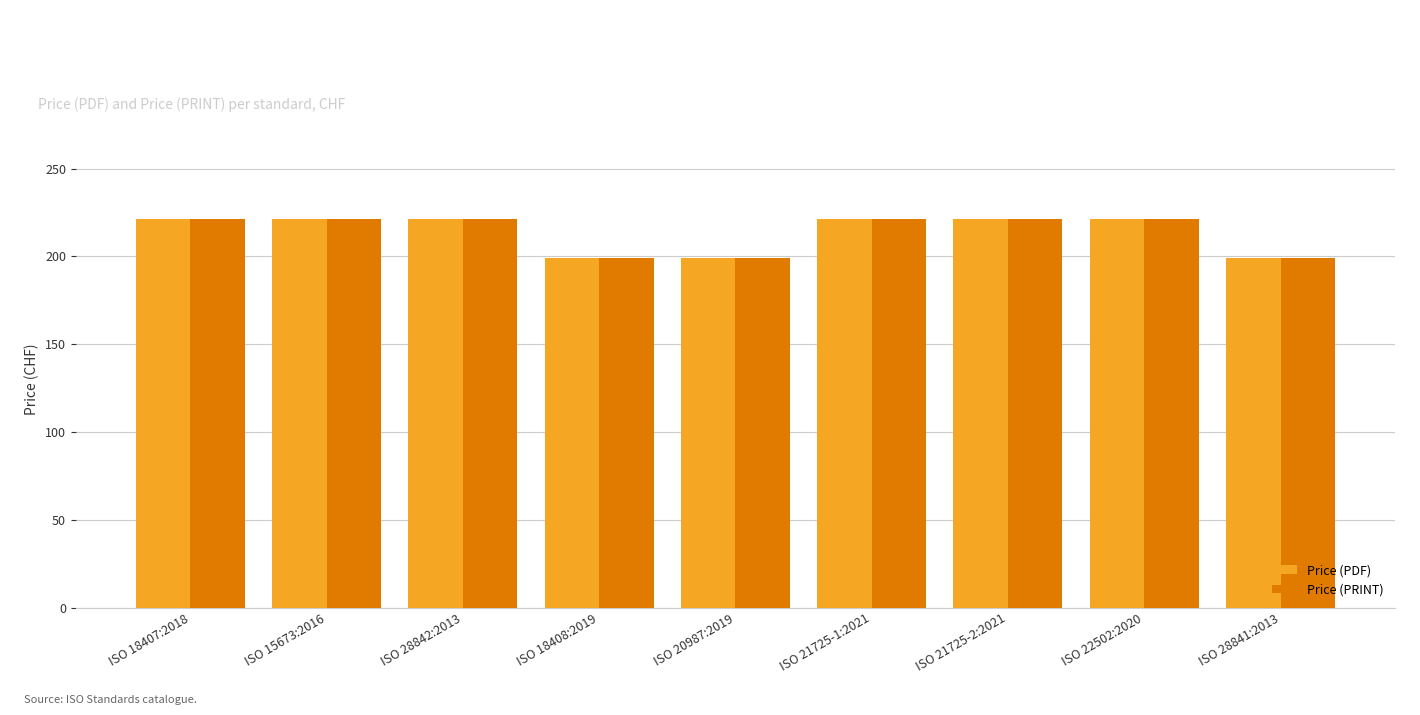

How many bars are there in each group?

2